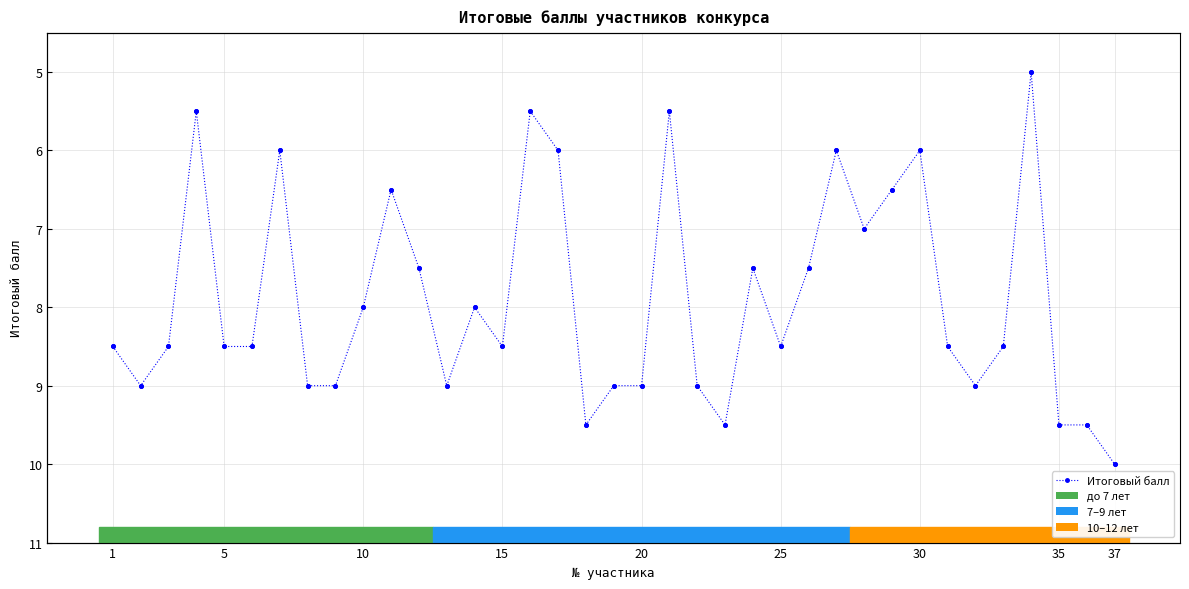

How many values are below 8?

14